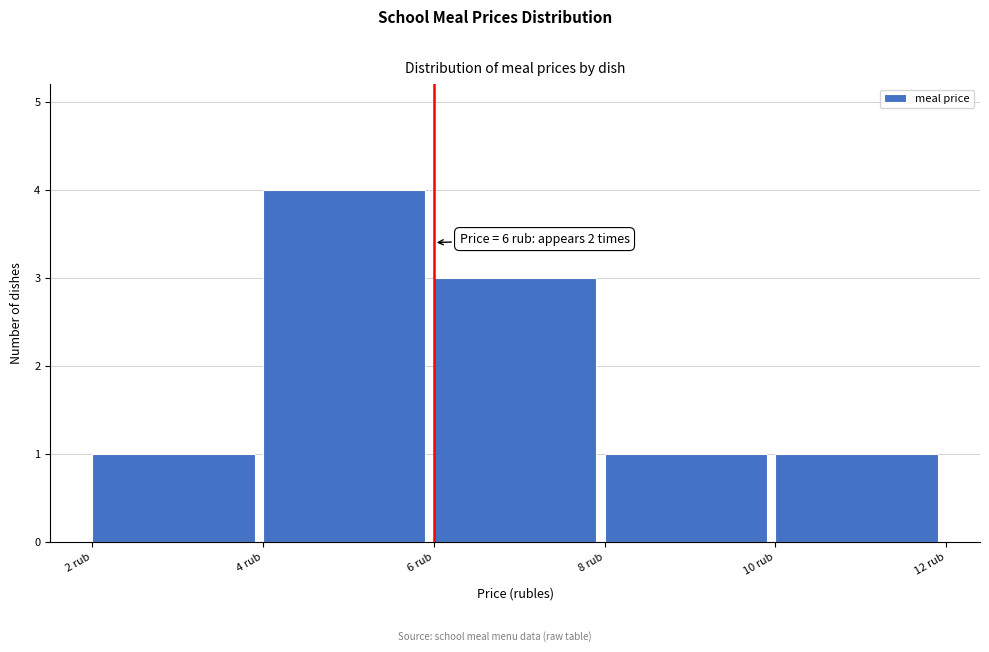

Over which range of the x-axis is the bar tallest?

4 to 6